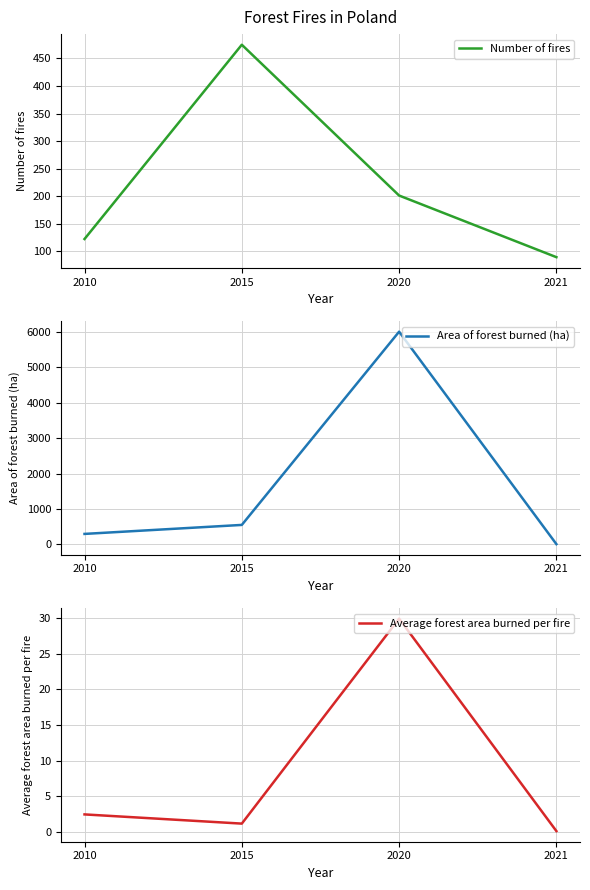

Which label corresponds to the largest value in the chart?

2020